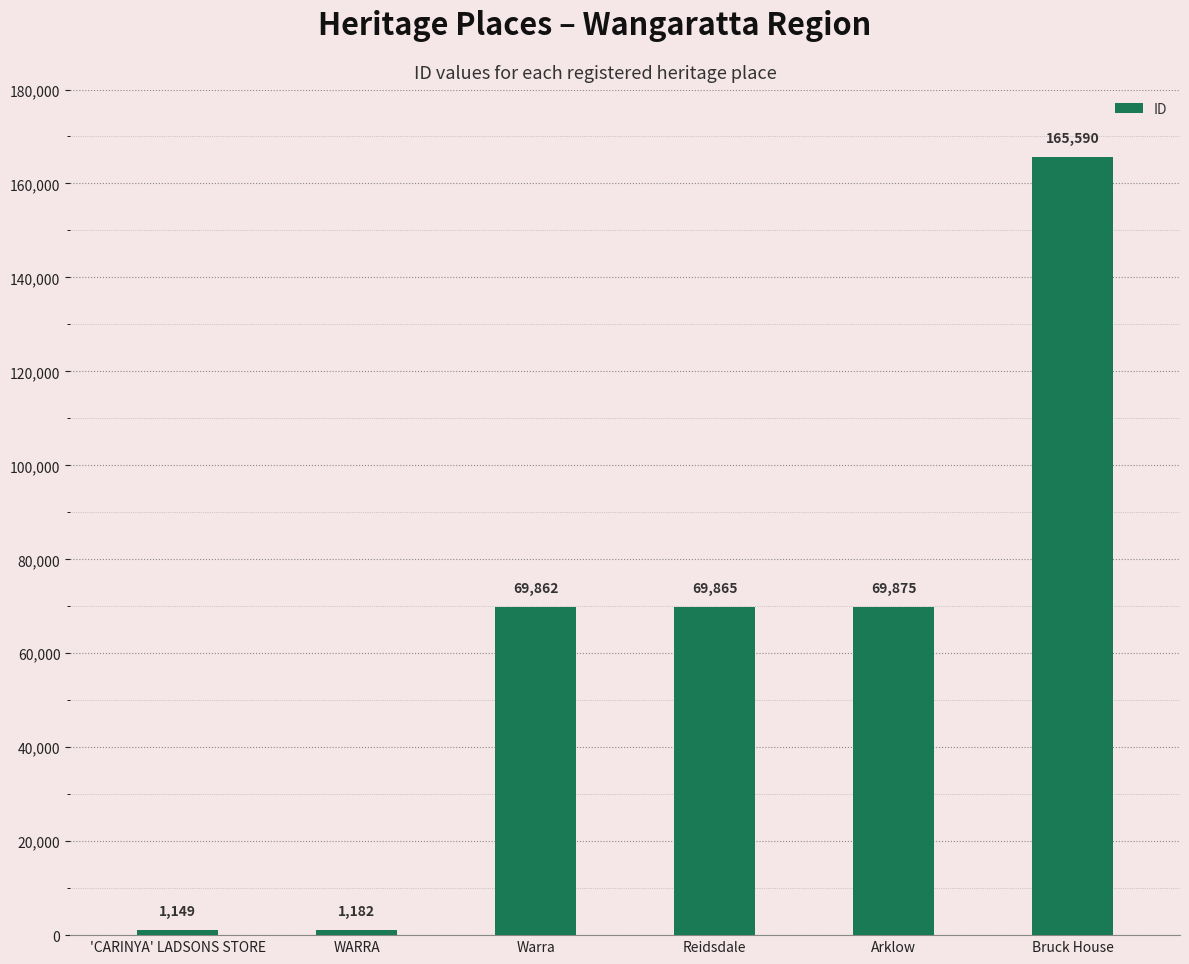

True or false: the data shows 93794 at Reidsdale.

False